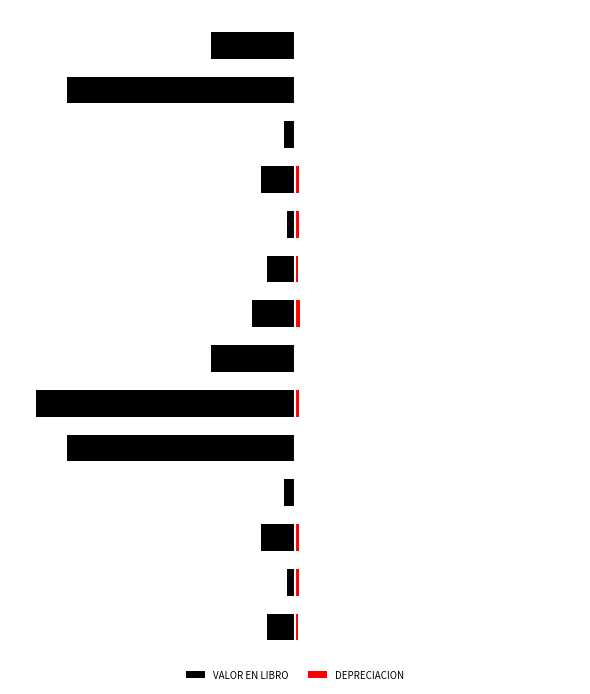

Reading left to right, what are all the values shown in this chart?

VALOR EN LIBRO: 0=-10.6	1=-2.9	2=-13.2	3=-4.3	4=-87.9	5=-100.0	6=-32.5	7=-16.7	8=-10.6	9=-2.9	10=-13.2	11=-4.3	12=-87.9	13=-32.5
DEPRECIACION: 0=1.2	1=1.5	2=1.5	3=0.0	4=0.0	5=1.7	6=0.0	7=1.9	8=1.2	9=1.5	10=1.5	11=0.0	12=0.0	13=0.0